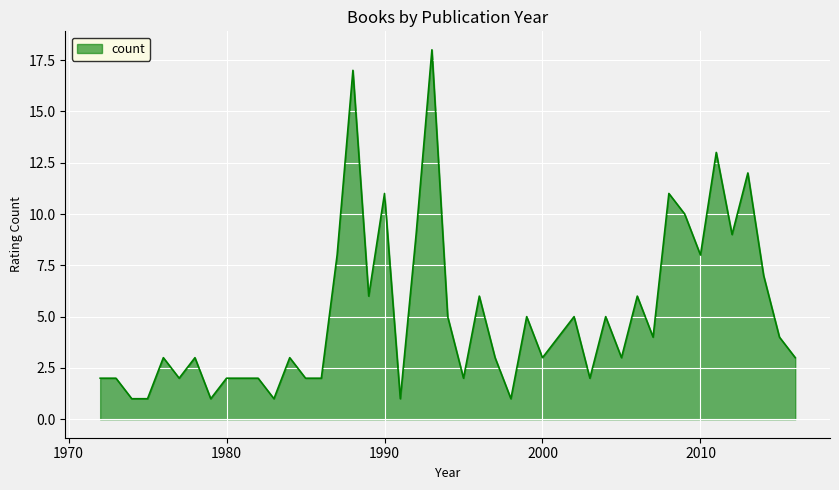

What is the difference between the maximum and minimum values?

17